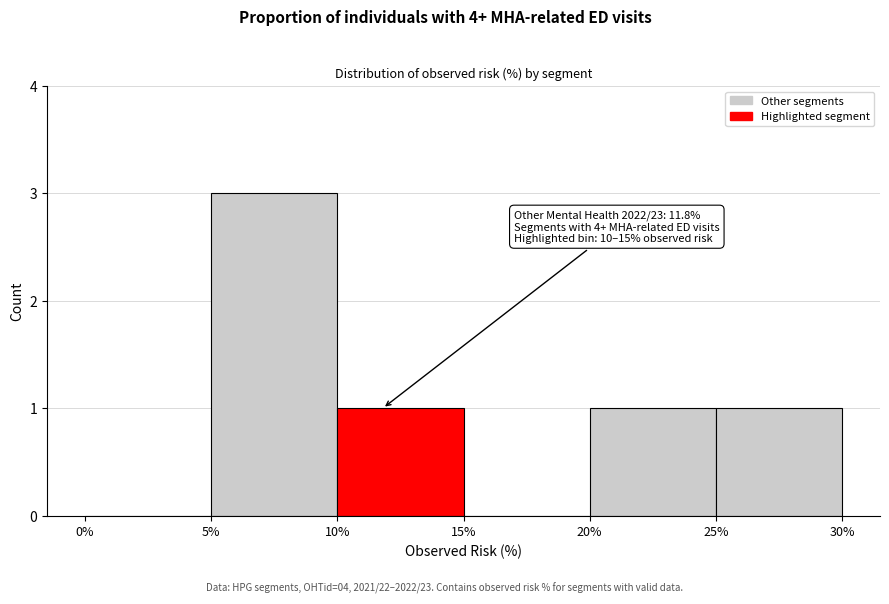

Which range on the x-axis has the tallest bar?

5% to 10%